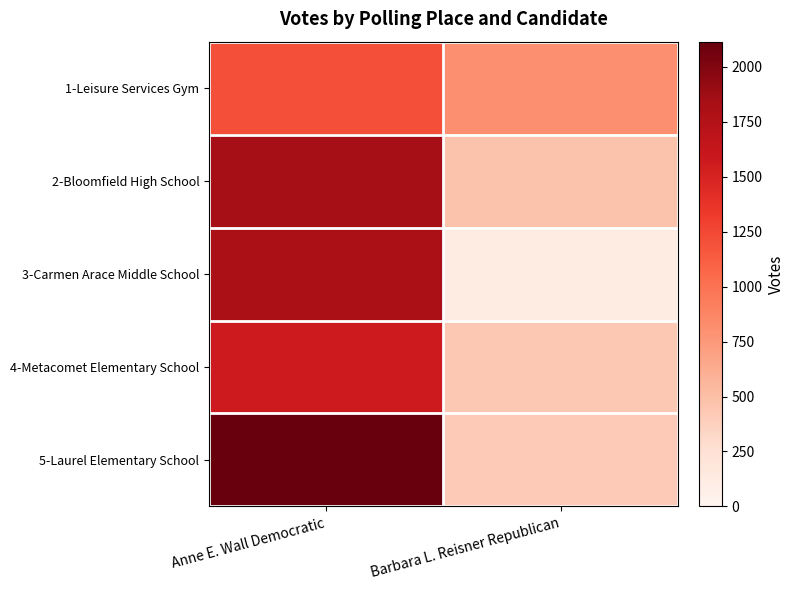

At Anne E. Wall Democratic, list the series in order from largest to smallest.

5-Laurel Elementary School, 2-Bloomfield High School, 3-Carmen Arace Middle School, 4-Metacomet Elementary School, 1-Leisure Services Gym